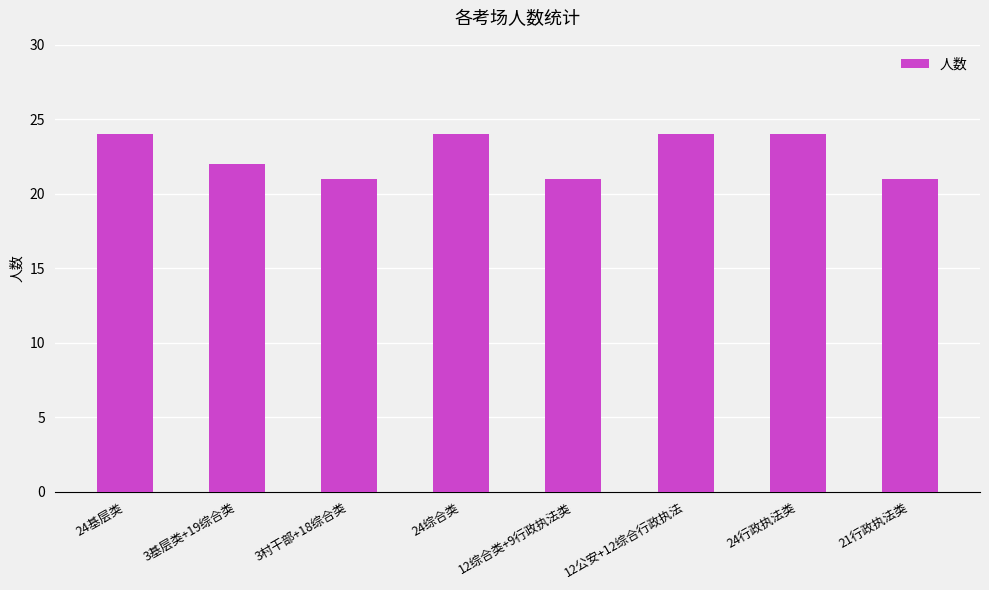

Reading left to right, what are all the values shown in this chart?

24	22	21	24	21	24	24	21